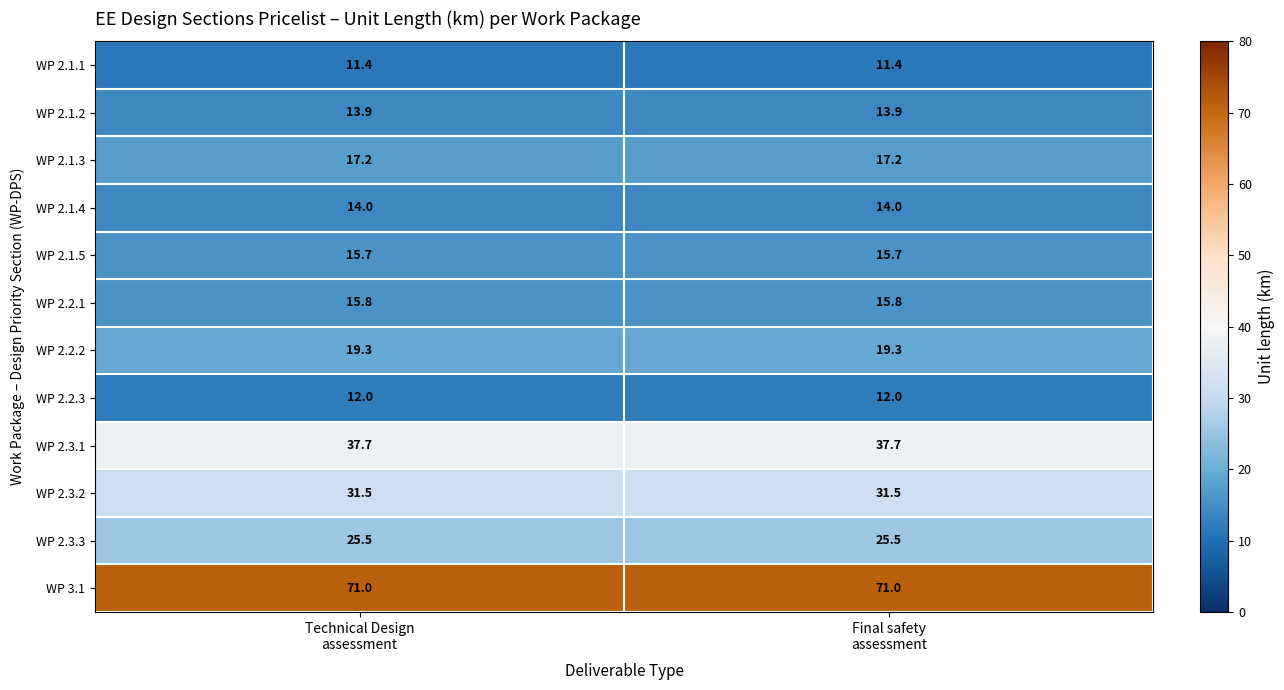

Reading right to left, extract all data points from this chart.

WP 2.1.1: 11.4	11.4
WP 2.1.2: 13.9	13.9
WP 2.1.3: 17.2	17.2
WP 2.1.4: 14.0	14.0
WP 2.1.5: 15.7	15.7
WP 2.2.1: 15.8	15.8
WP 2.2.2: 19.3	19.3
WP 2.2.3: 12.0	12.0
WP 2.3.1: 37.7	37.7
WP 2.3.2: 31.5	31.5
WP 2.3.3: 25.5	25.5
WP 3.1: 71.0	71.0